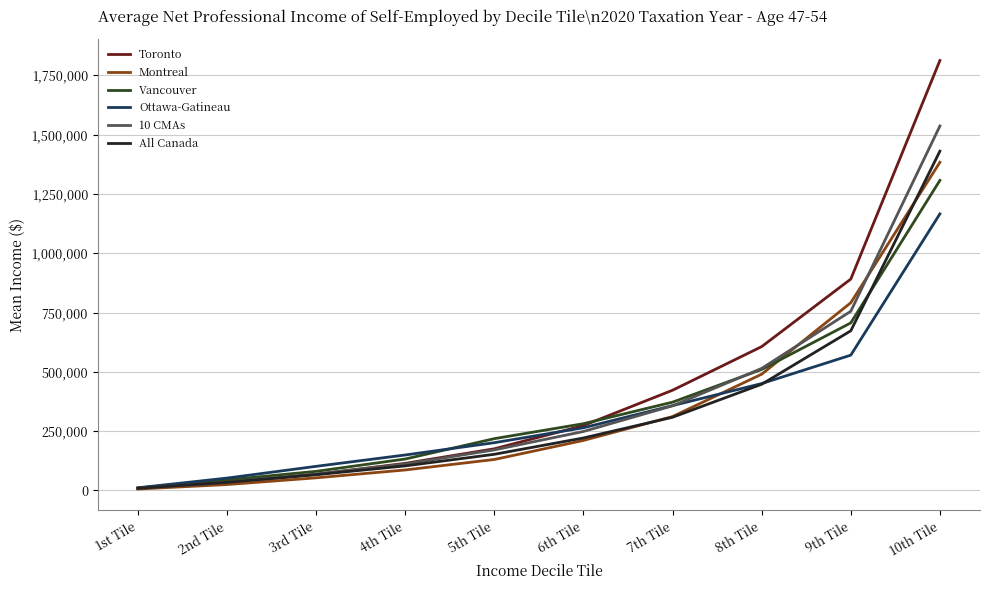

Does the chart have visible grid lines?

Yes